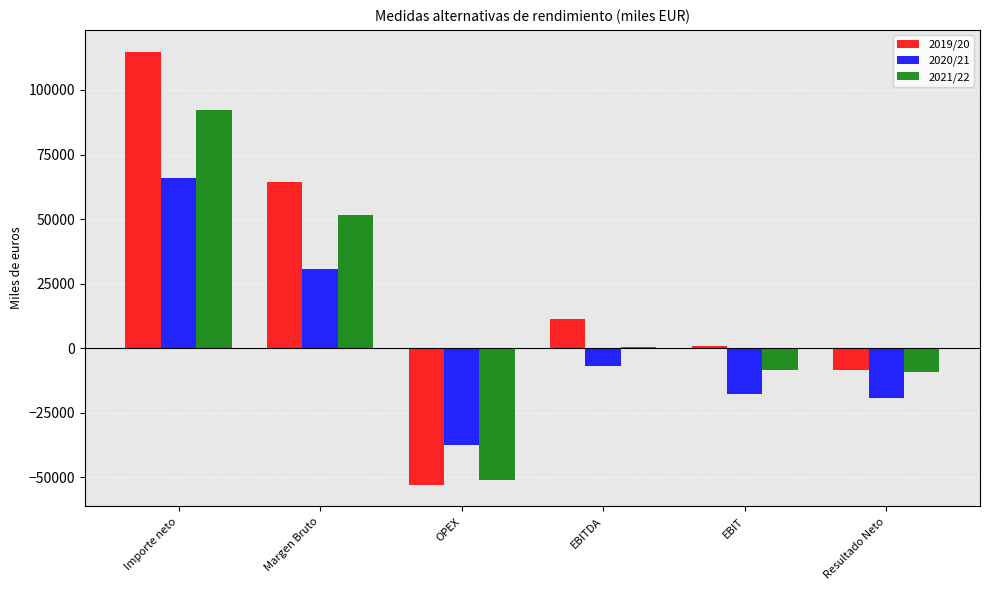

How many groups of bars are there?

6